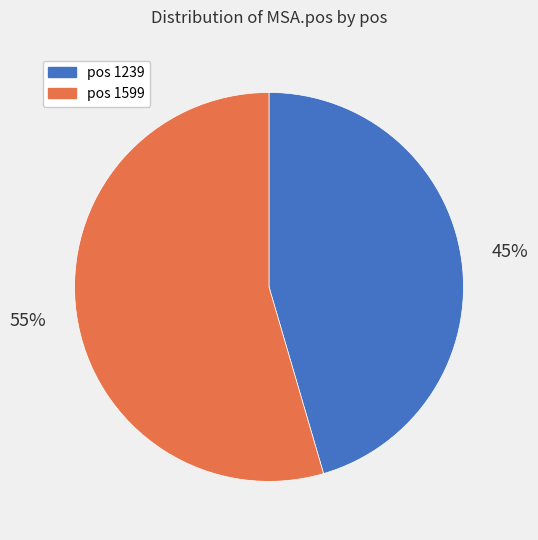

Does any single category account for the majority?

Yes